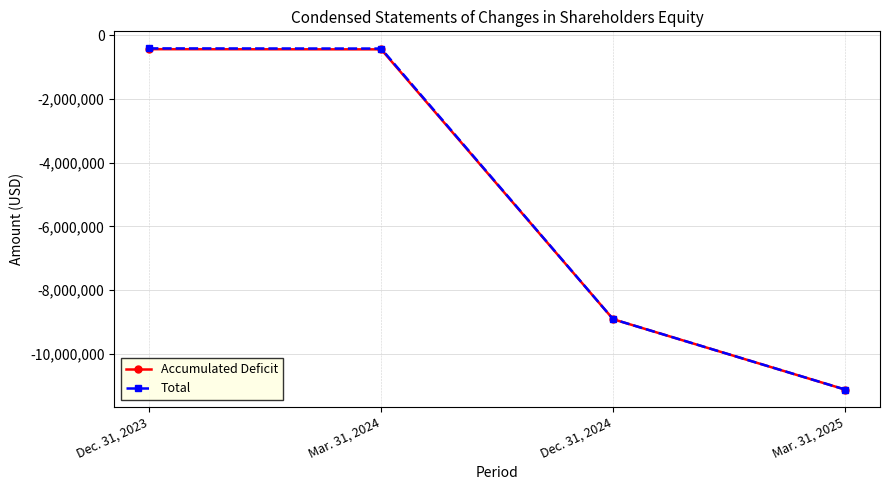

What is the value of the Total point at the 1st from the left?

-419507